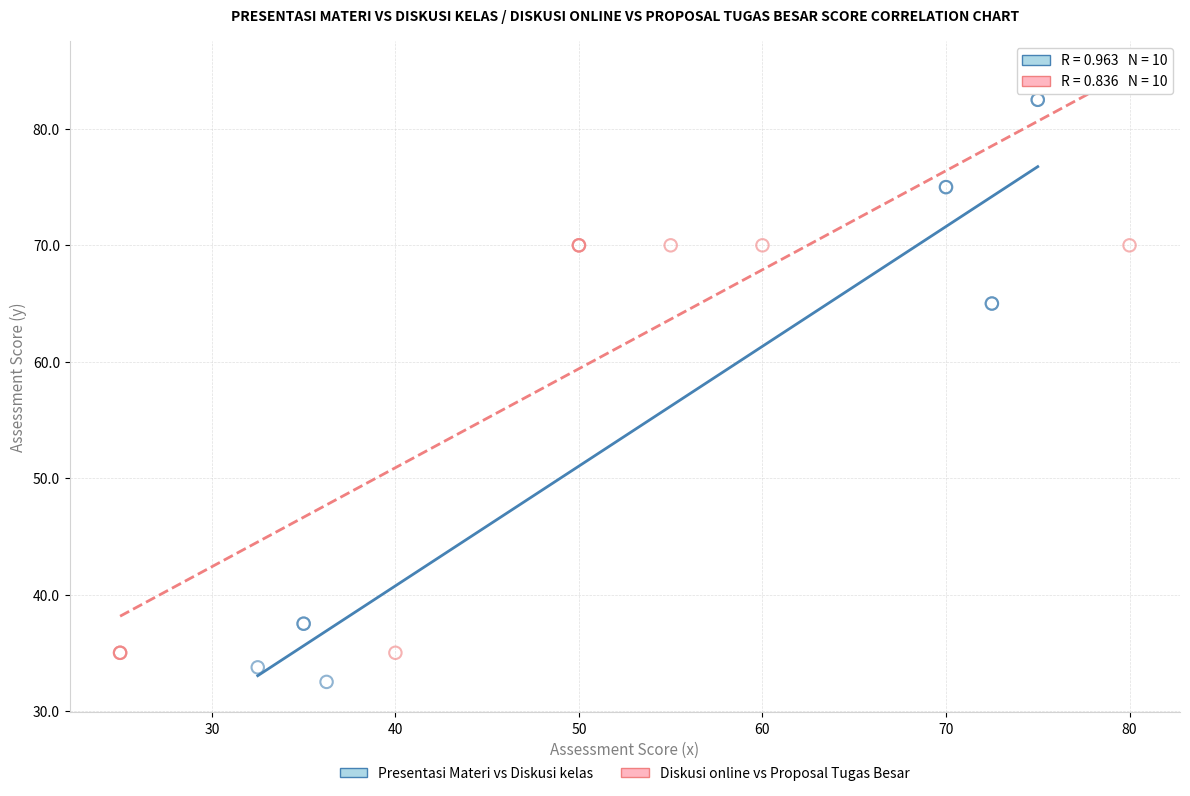

Which series has the widest spread of Y values?

Presentasi Materi vs Diskusi kelas